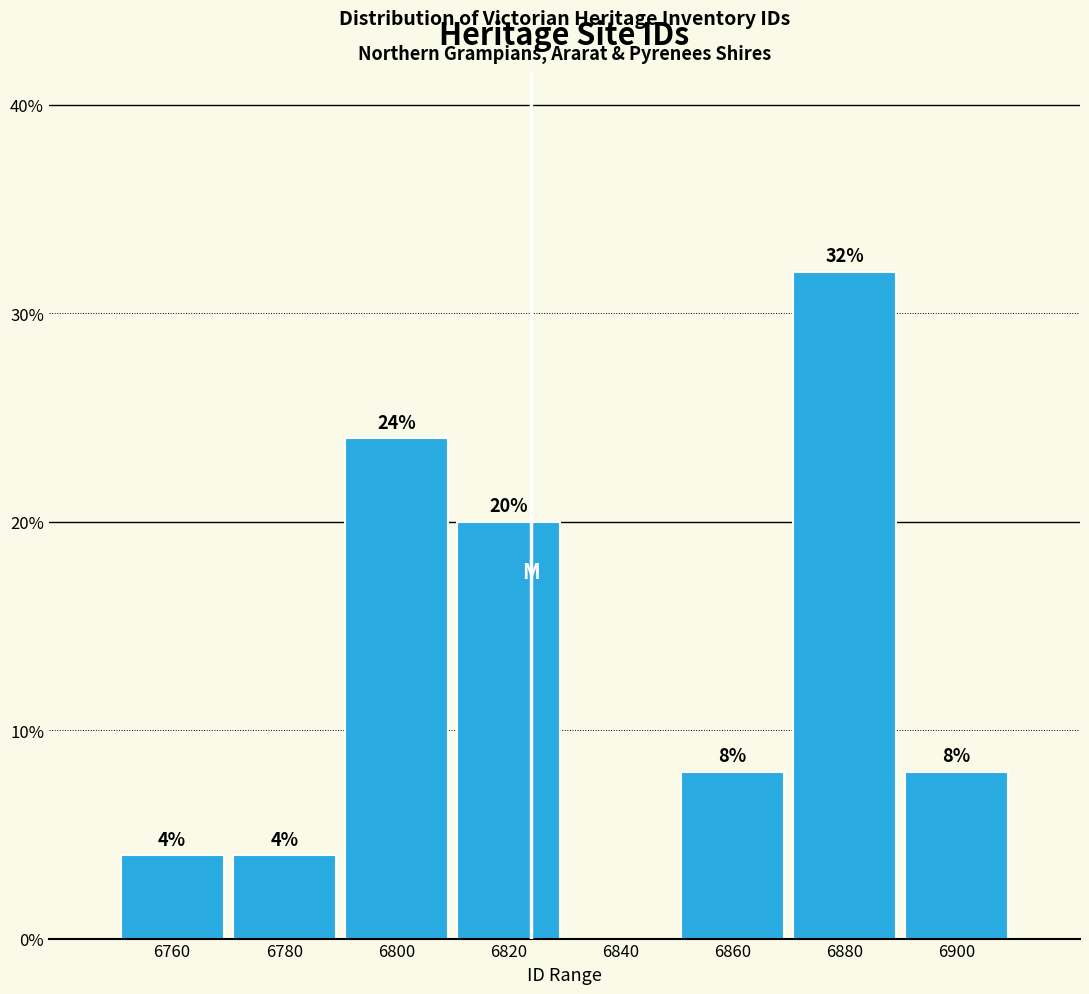

Over which range of the x-axis is the bar tallest?

6870 to 6890